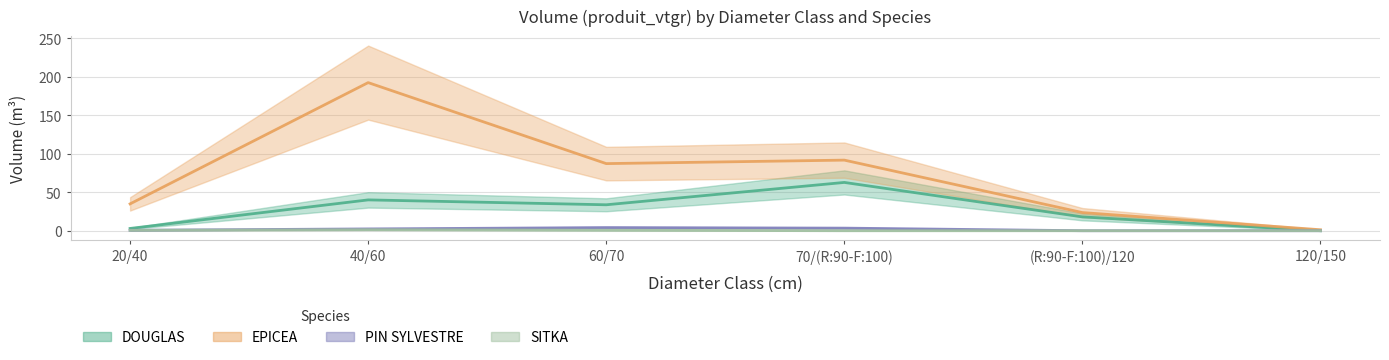

Is it true that EPICEA equals 1.7 at 120/150?

False